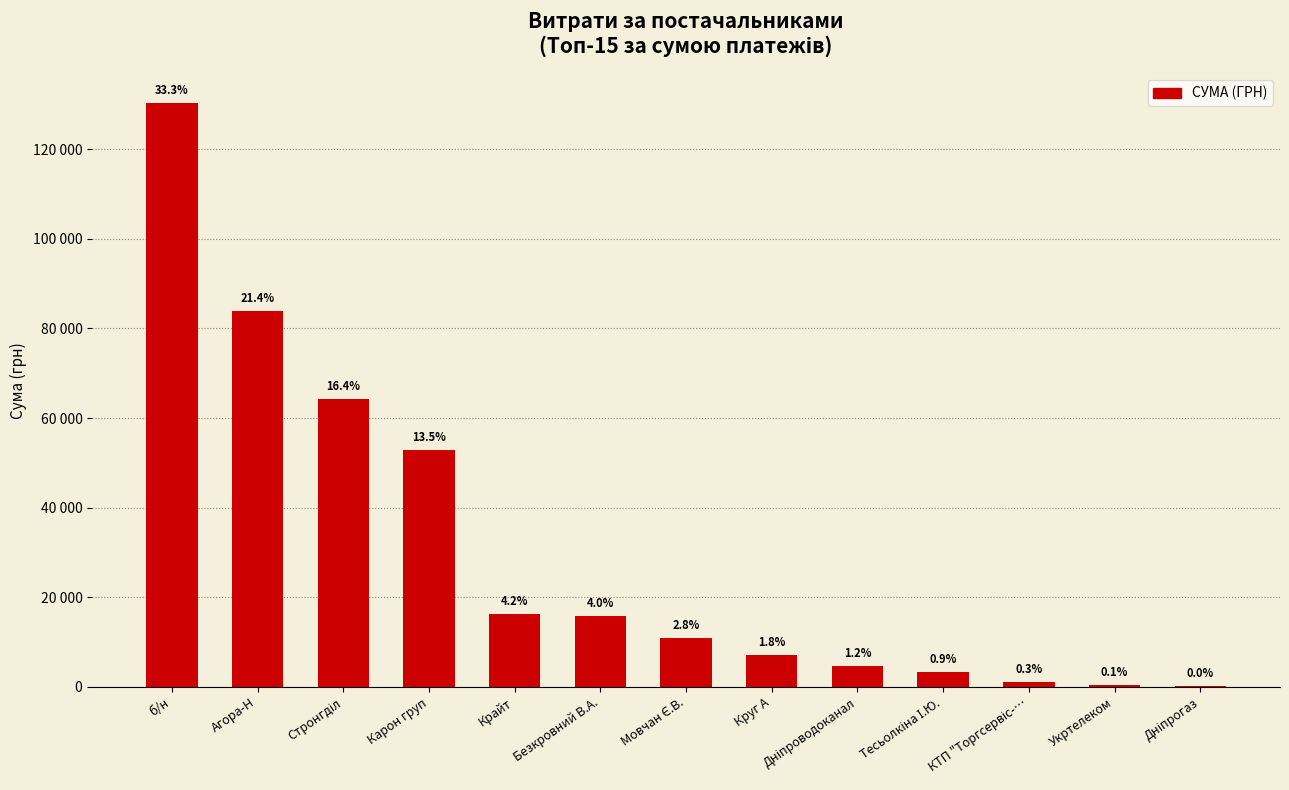

The value at Тесьолкіна І.Ю. is 1756.4. True or false?

False